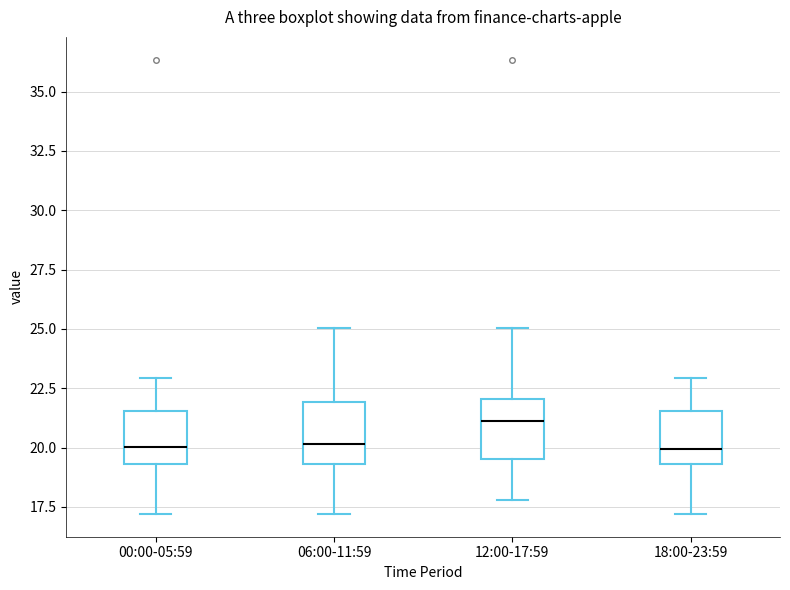

Where does the upper whisker of the box for 00:00-05:59 end on the y-axis? The values are not printed on the chart, so give them approximately, as read against the axis.

23.0